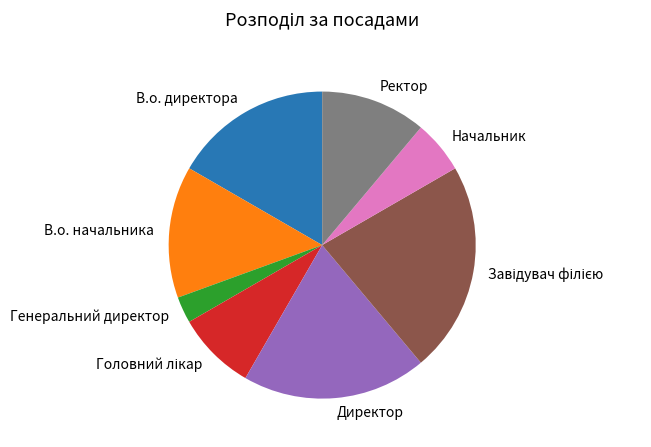

Does В.о. начальника account for over 50% of the chart?

No